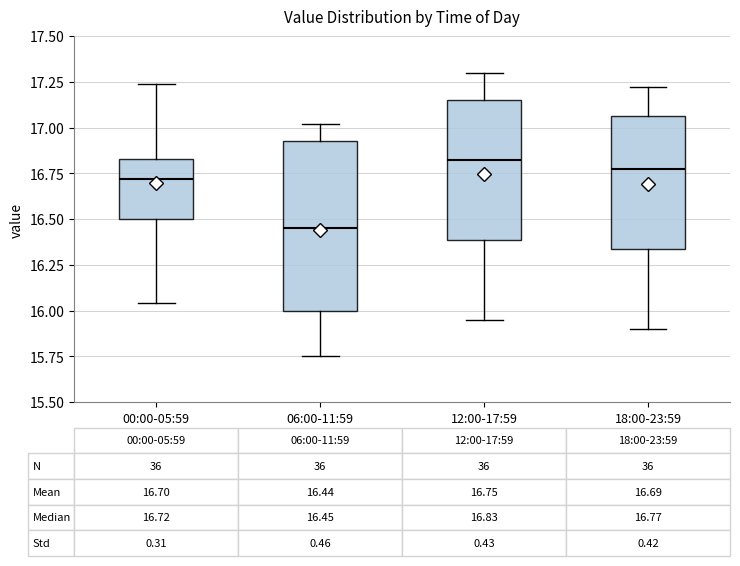

Which box has the highest median line?

12:00-17:59